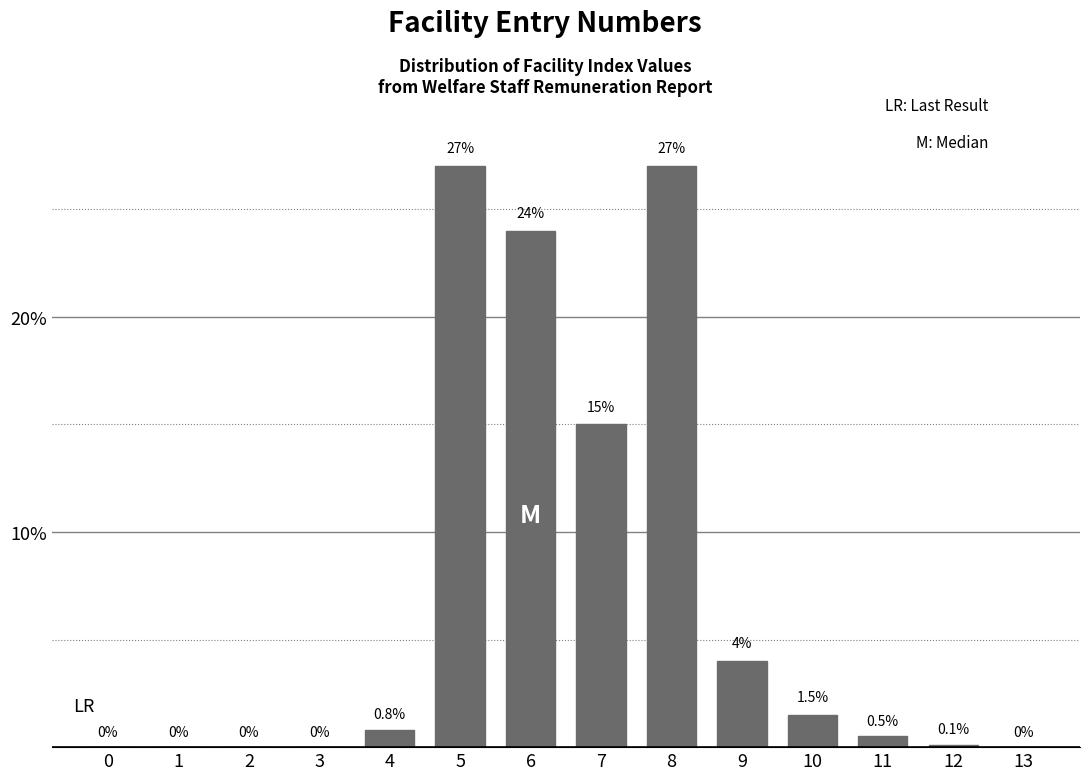

Reading right to left, what are all the values shown in this chart?

13=0.0	12=0.1	11=0.5	10=1.5	9=4.0	8=27.0	7=15.0	6=24.0	5=27.0	4=0.8	3=0.0	2=0.0	1=0.0	0=0.0